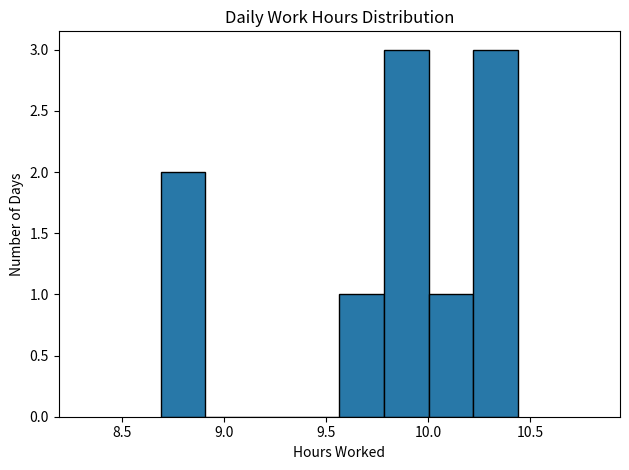

Reading left to right, transcribe this chart: for each bar, give the range it covers on the x-axis and its height. Neither the bar edges nor the heights are printed on the chart, so give them approximately, as read against the axes.

8.70 to 8.90: 2
8.90 to 9.15: 0
9.15 to 9.35: 0
9.35 to 9.55: 0
9.55 to 9.80: 1
9.80 to 10.00: 3
10.00 to 10.20: 1
10.20 to 10.45: 3